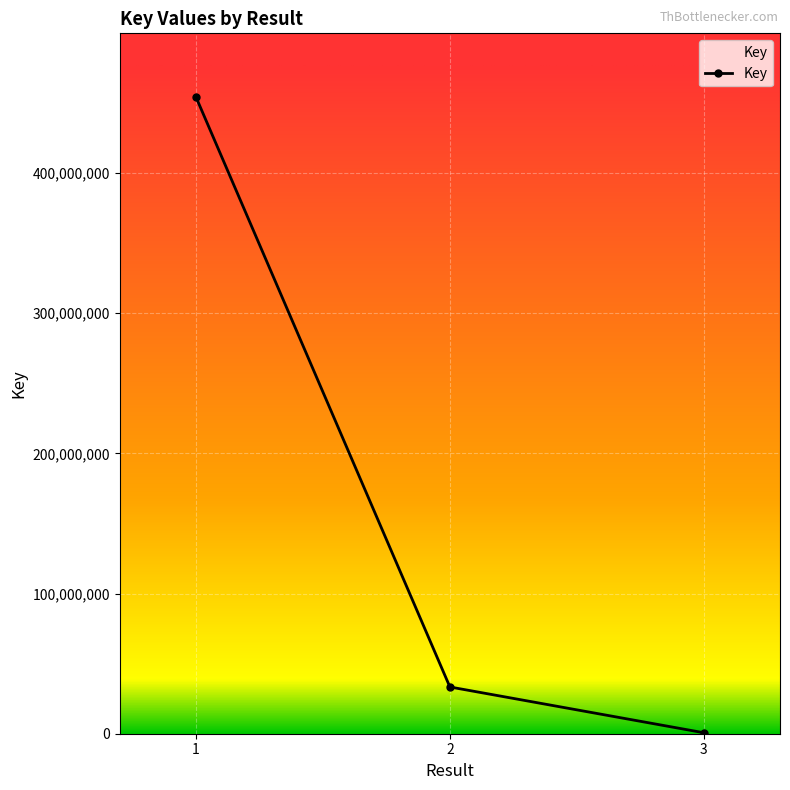

What is the change in value from 1 to 2?

-420828522